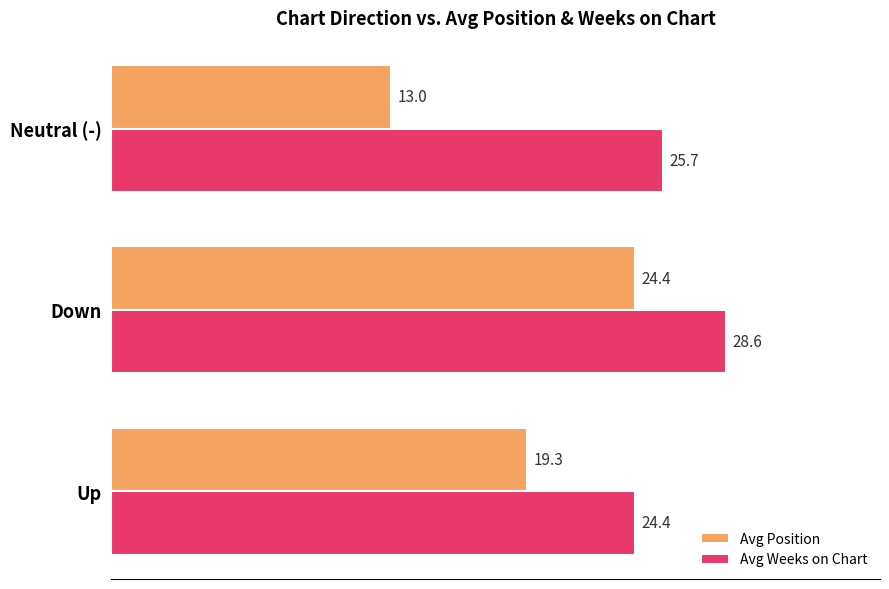

At Down, list the series in order from smallest to largest.

Avg Position, Avg Weeks on Chart